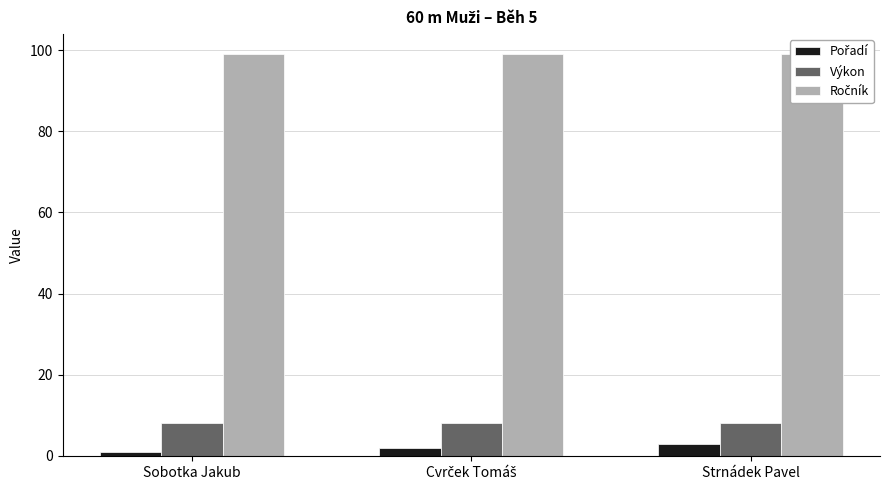

The value of Výkon at Sobotka Jakub is 14.0. True or false?

False